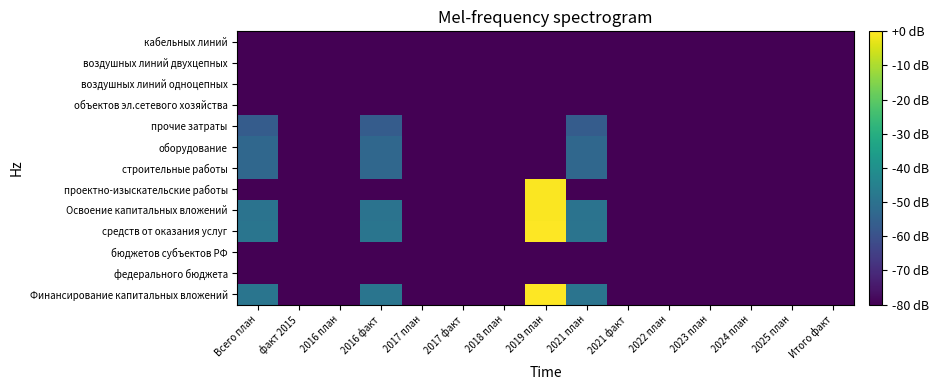

What is the total value across all series at 2016 факт?

-870.4